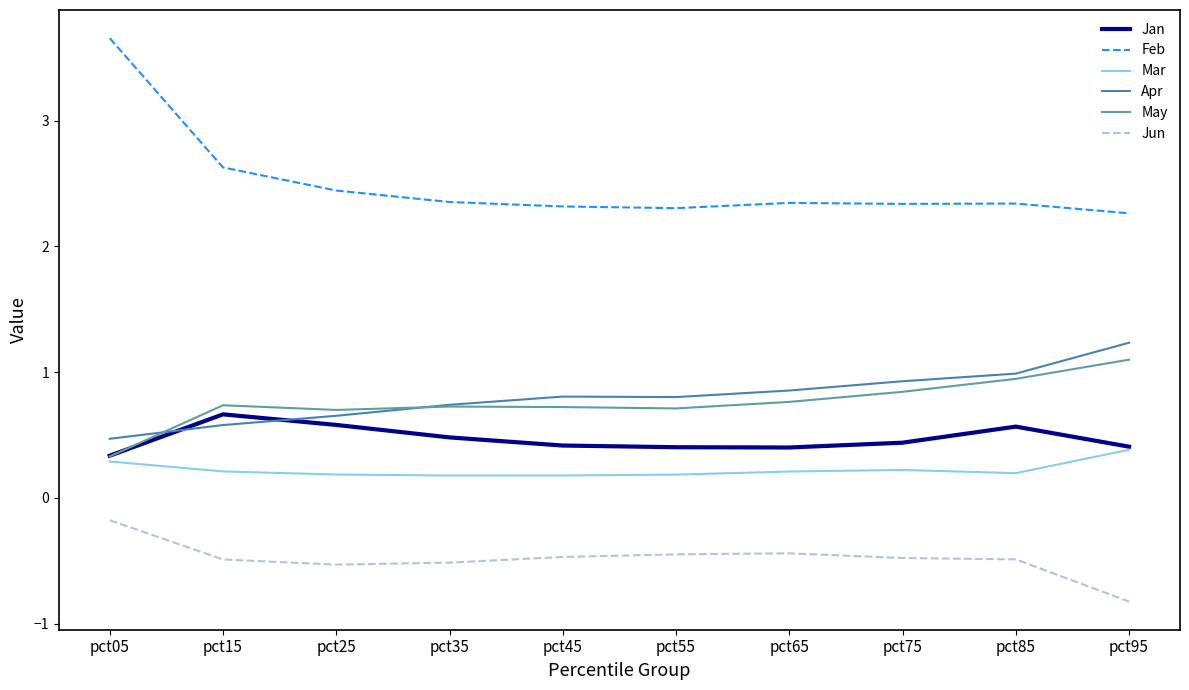

At how many categories does at least one series exceed 3?

1